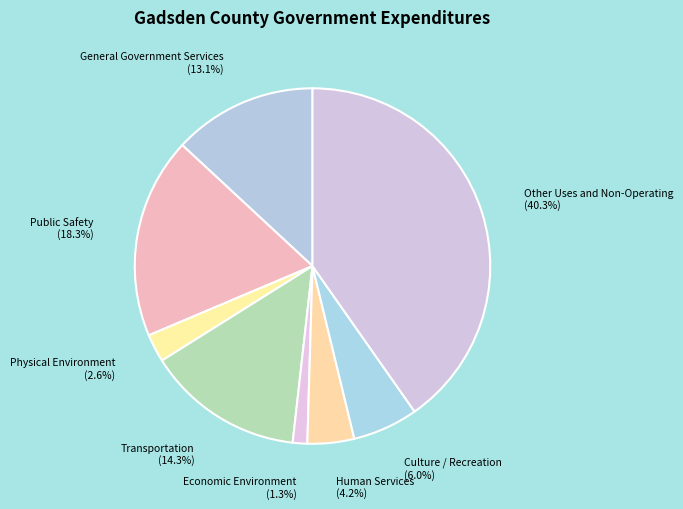

Which slice is the smallest?

Economic Environment